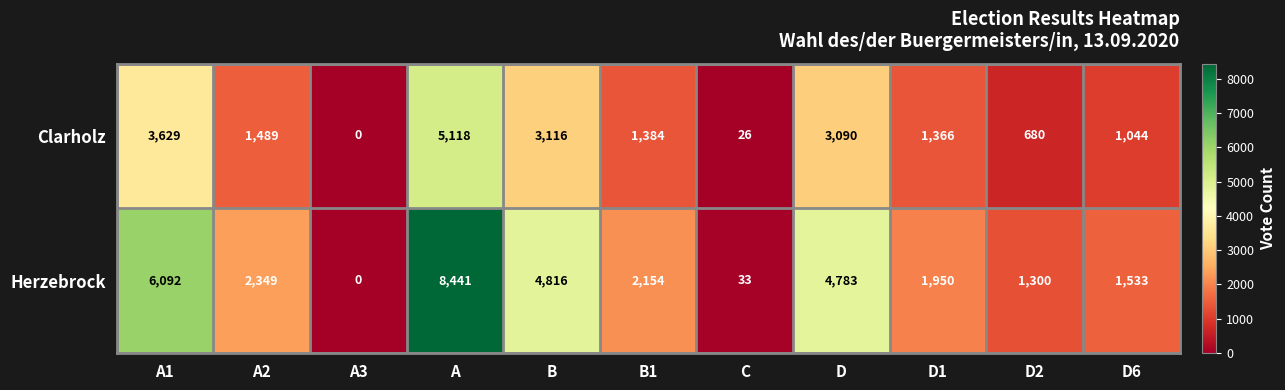

Is it true that Herzebrock equals 1950 at D1?

True